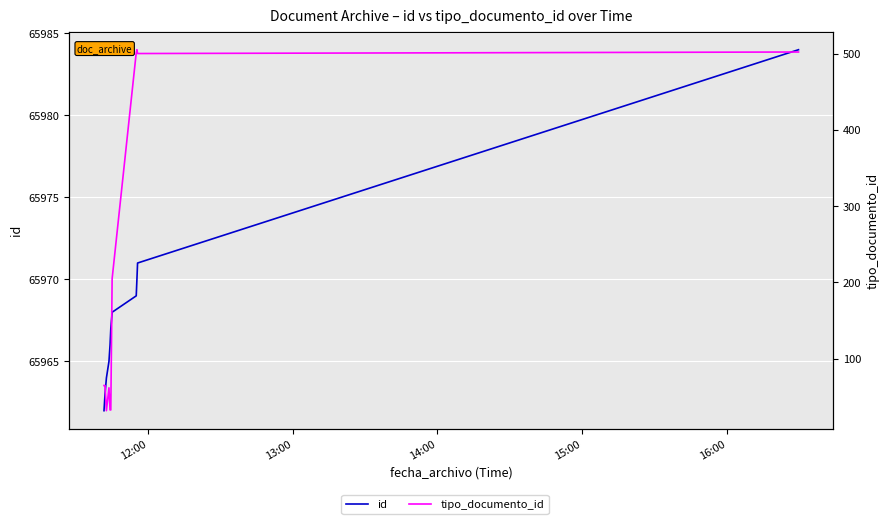

True or false: id and tipo_documento_id cross at least once.

False